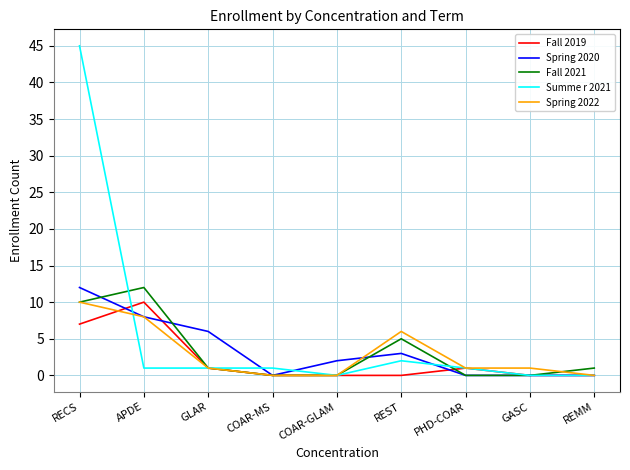

What is the spread (max minus min) of values at REST?

6